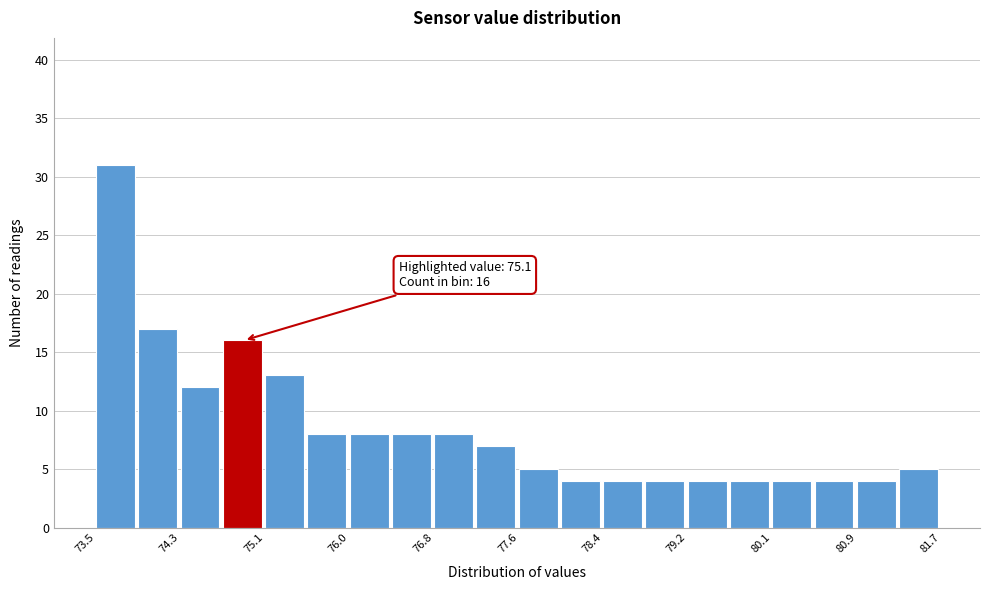

Over which range of the x-axis is the bar tallest?

73.50 to 73.91